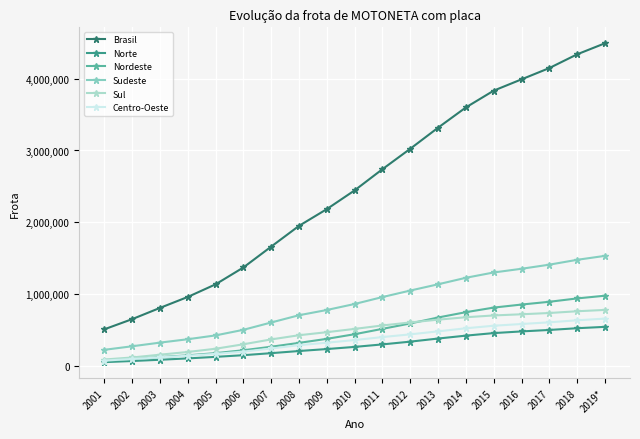

What is the difference between the highest and lowest values at 2016?

3510143